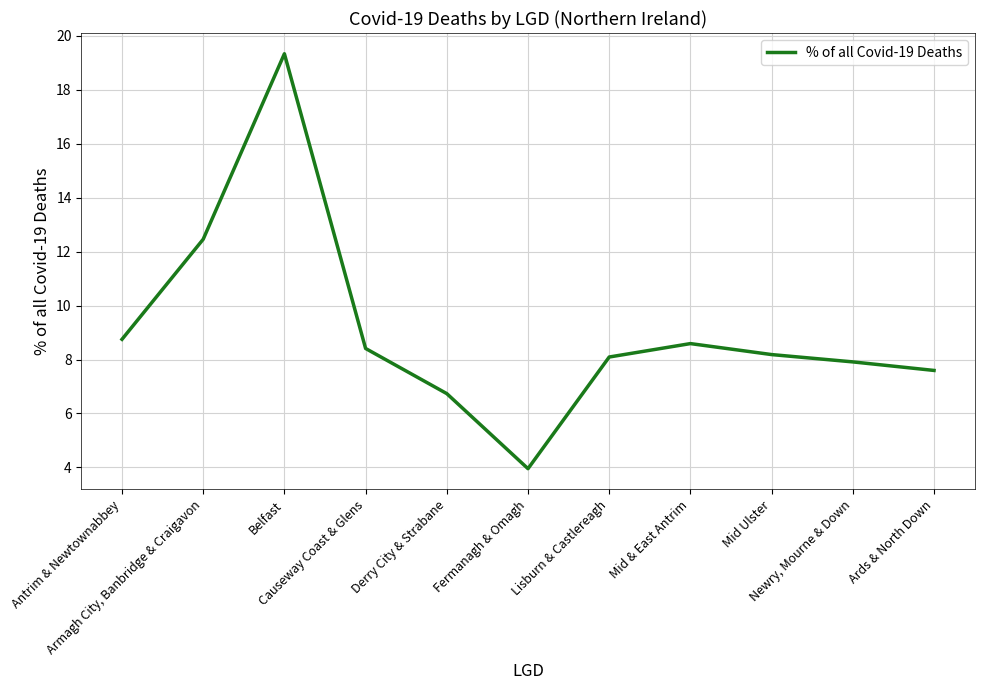

Does the chart display data point markers on the line(s)?

No